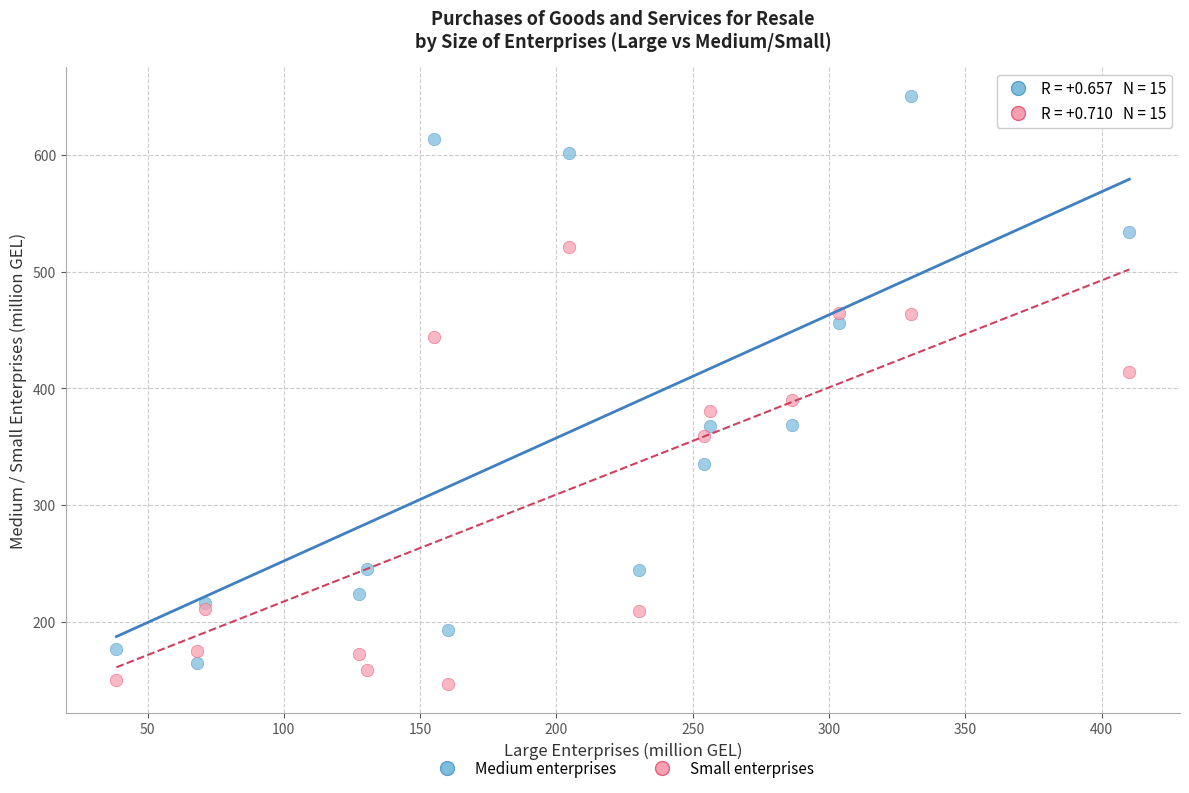

Across all series, what Y value is closest to 398?

390.4